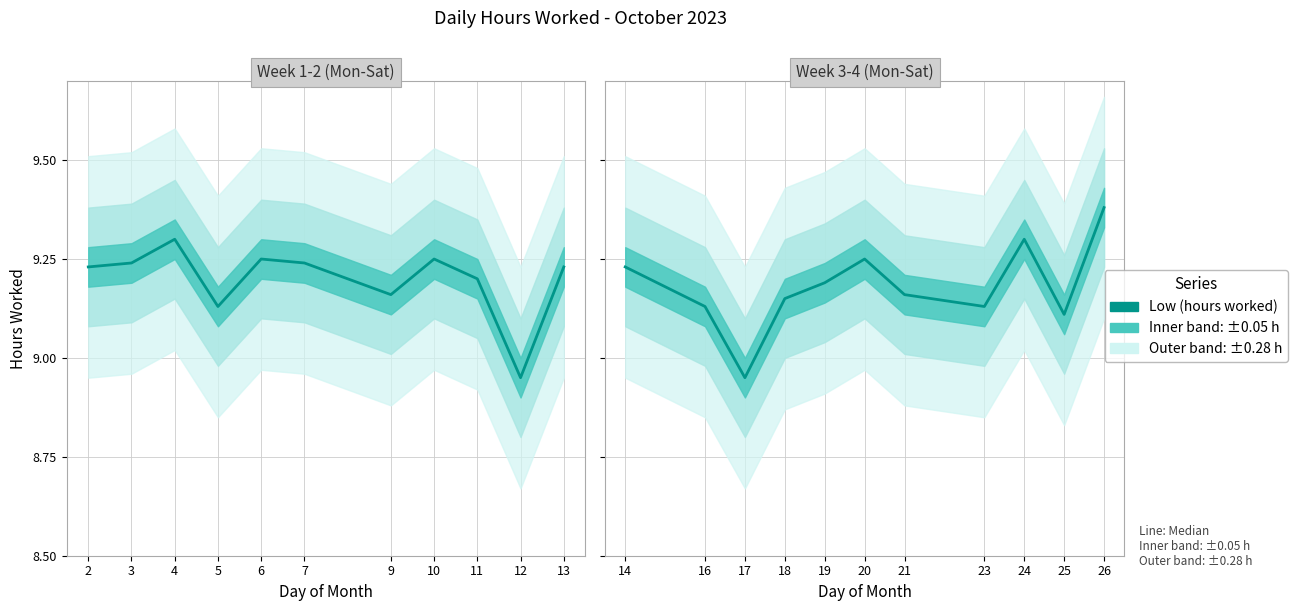

What is the average value?

9.2